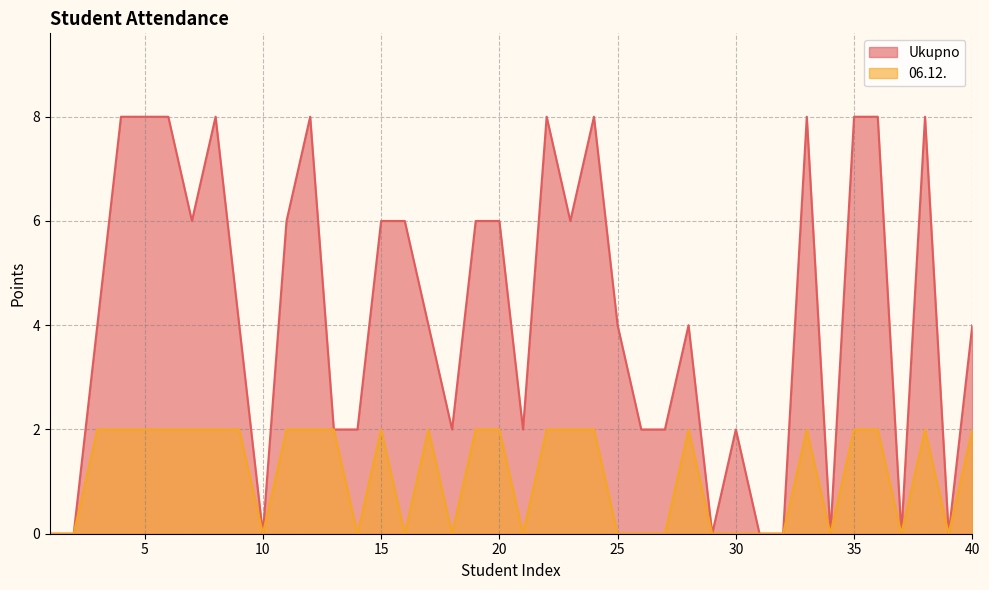

The value of Ukupno at 10 is -4. True or false?

False